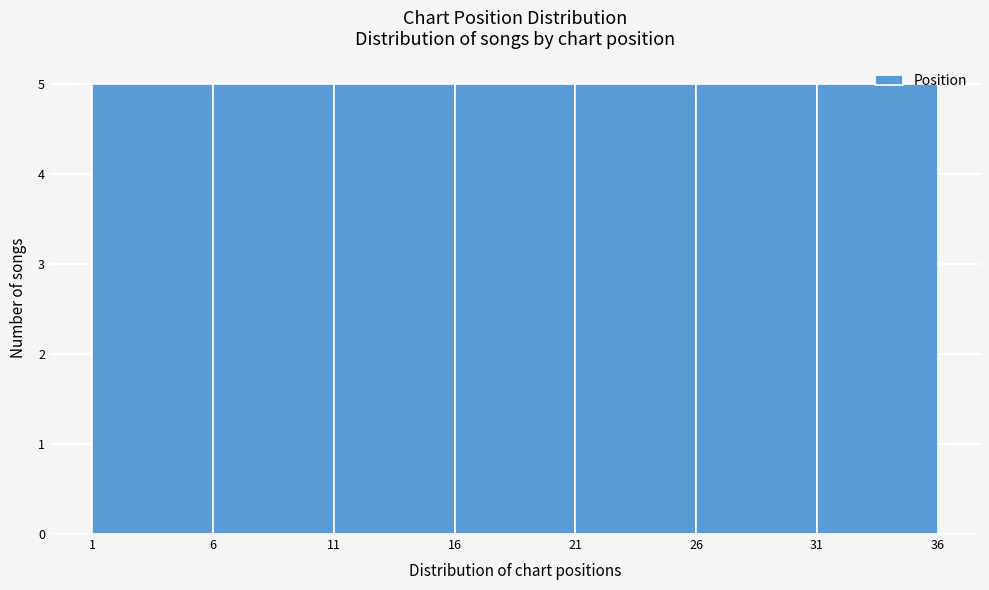

How tall is the bar that spans 11 to 16 on the x-axis? The values are not printed on the chart, so give them approximately, as read against the axis.

5